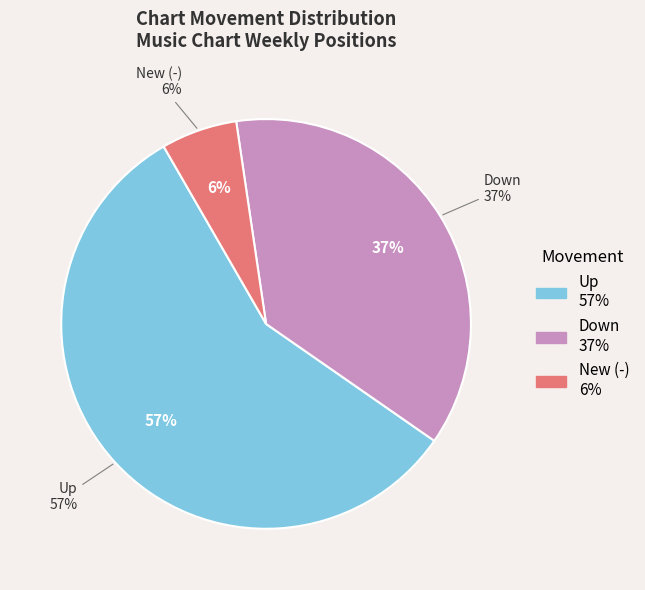

To the nearest percent, what portion does down represent?

37%